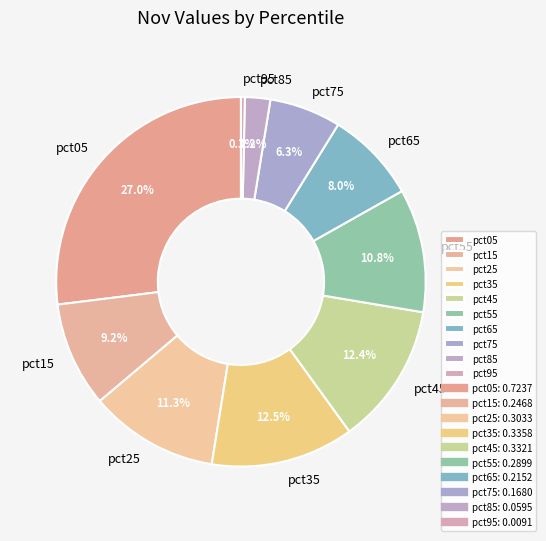

Is pct95 the majority of the pie?

No